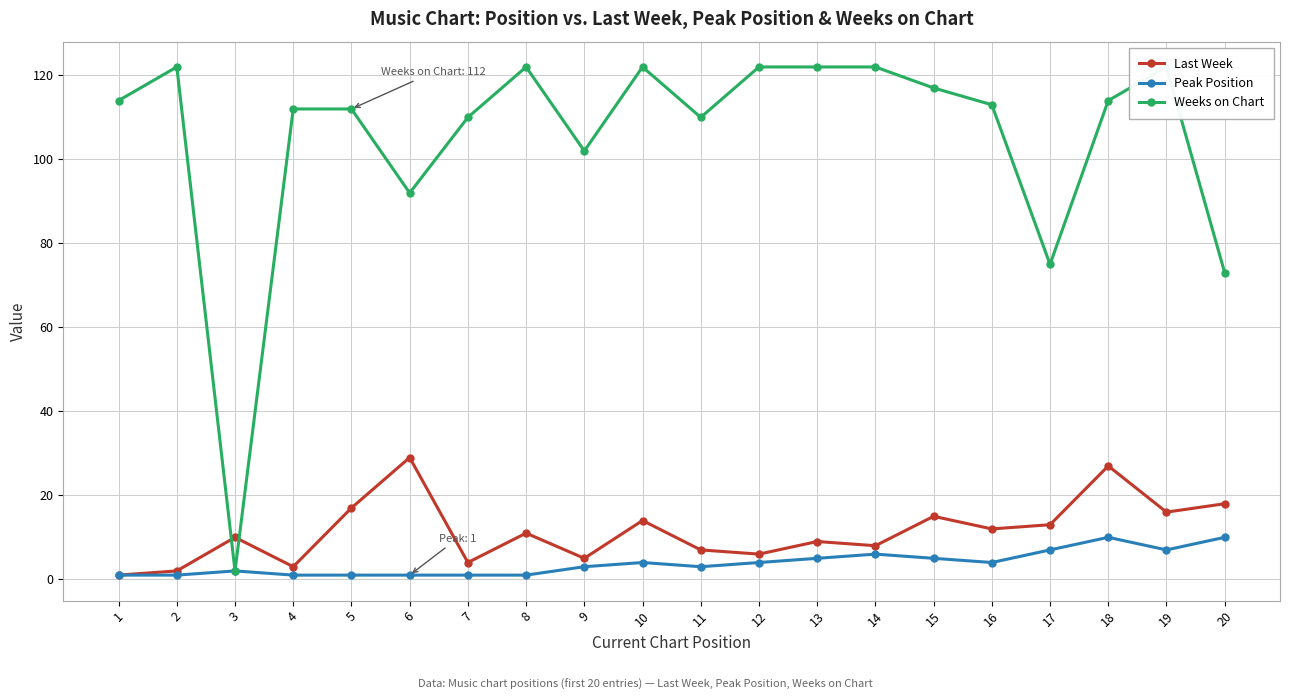

How many lines are shown in the chart?

3